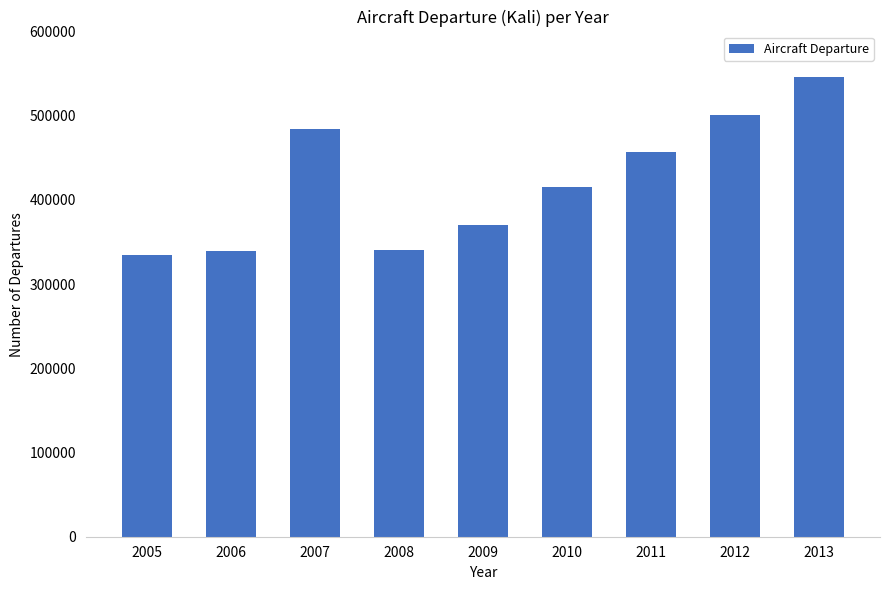

What is the average value?

420974